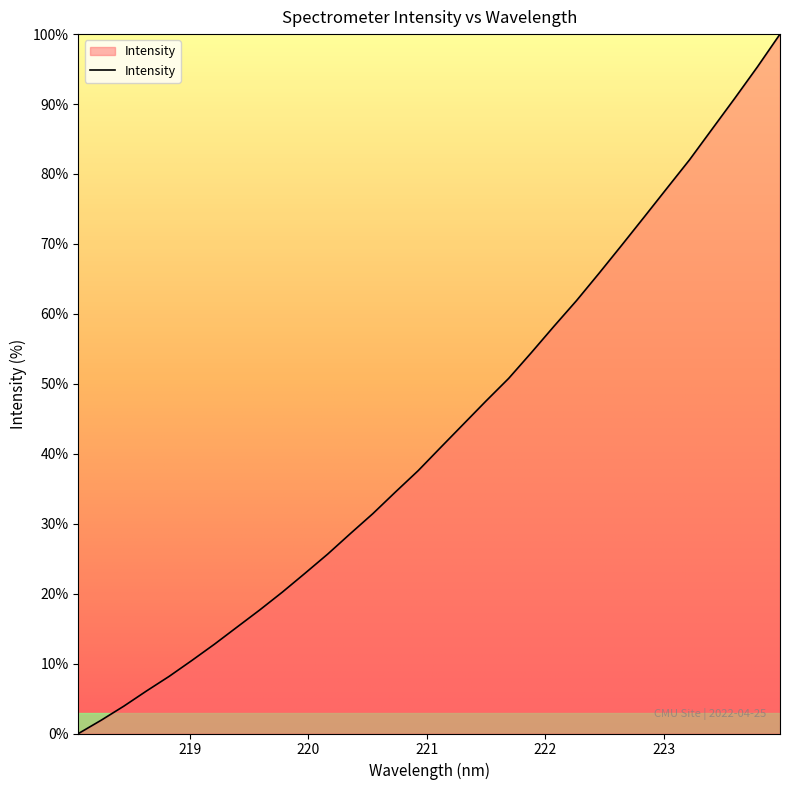

What is the difference between the maximum and minimum values?

100.0